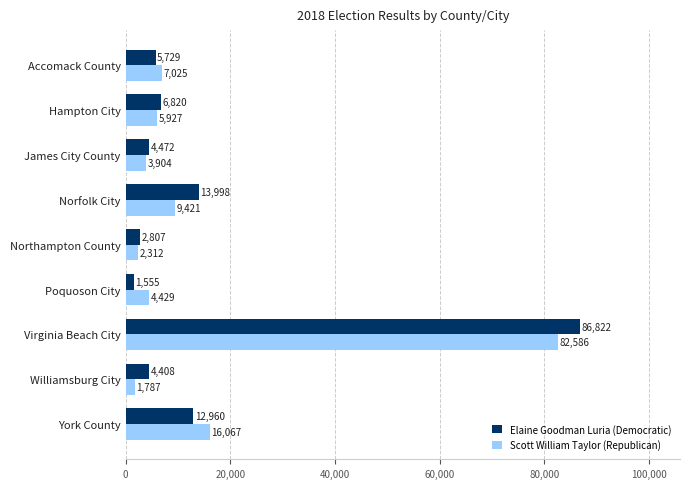

How many series are shown in this chart?

2